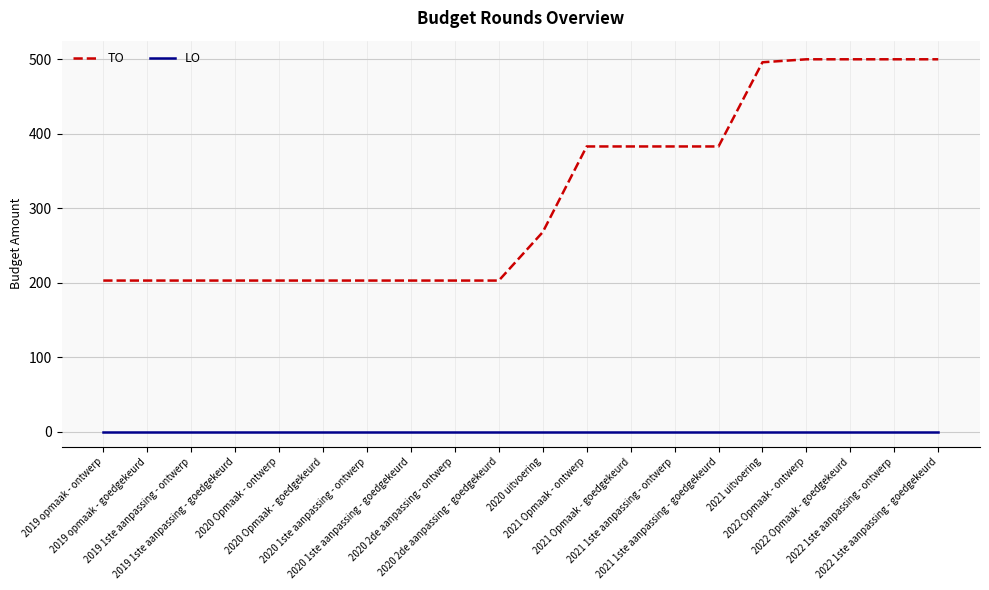

List the series in order of their overall mean, lowest first.

LO, TO